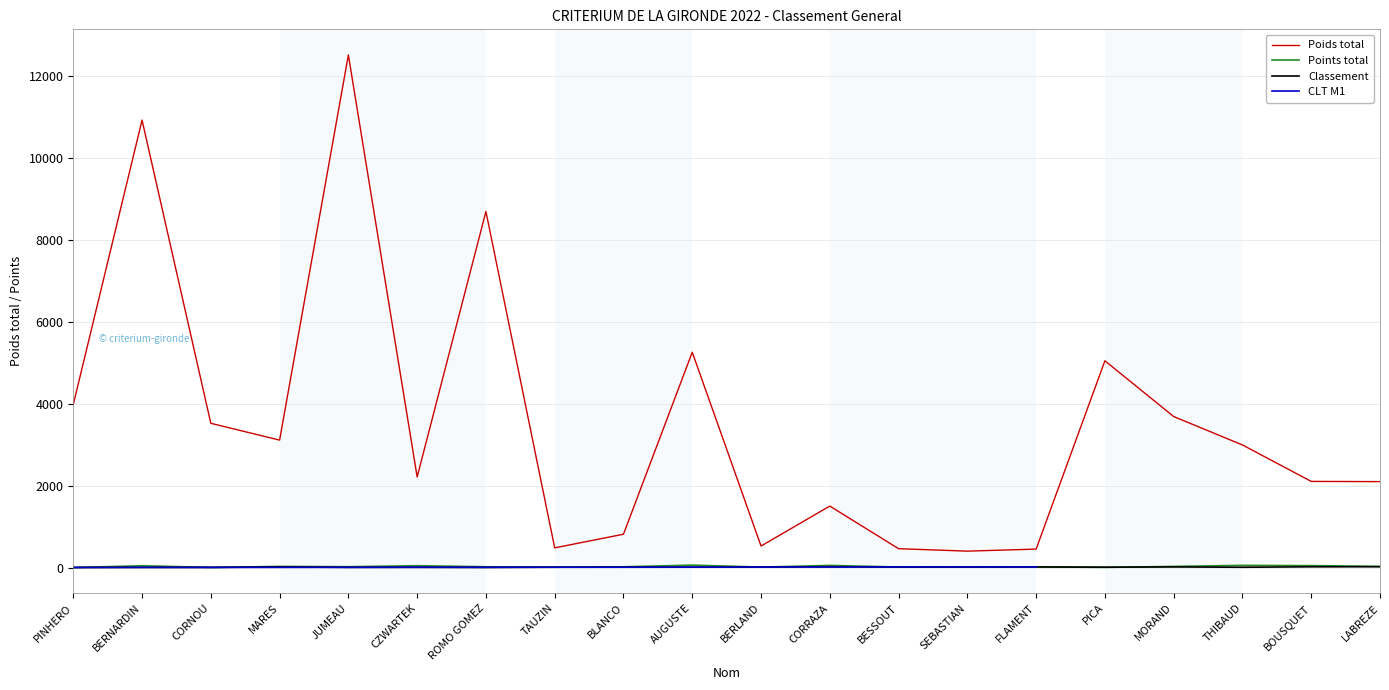

The Classement series shows 1.8 at THIBAUD. True or false?

False